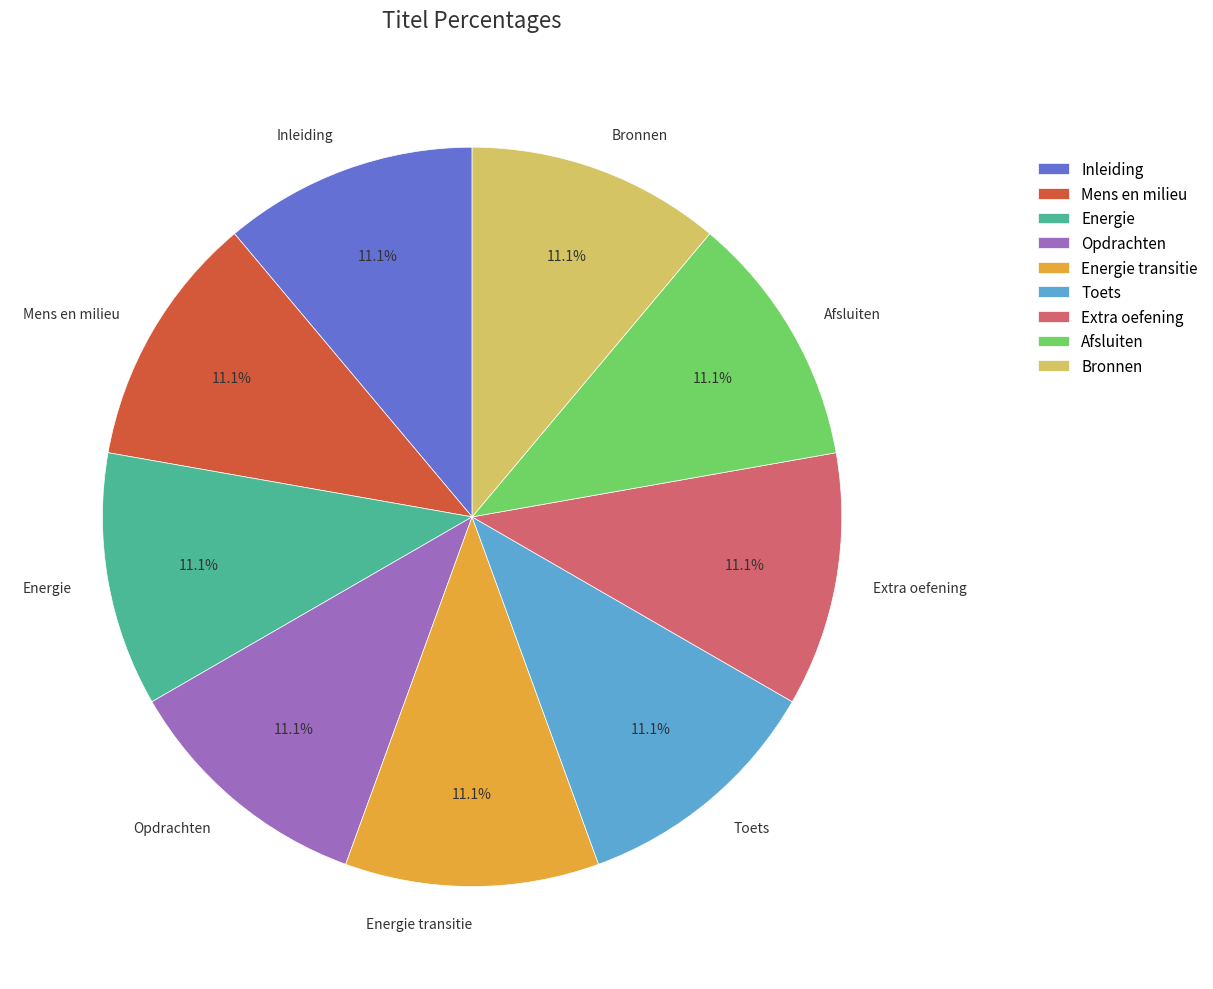

The Energie slice represents 26% of the pie. True or false?

False